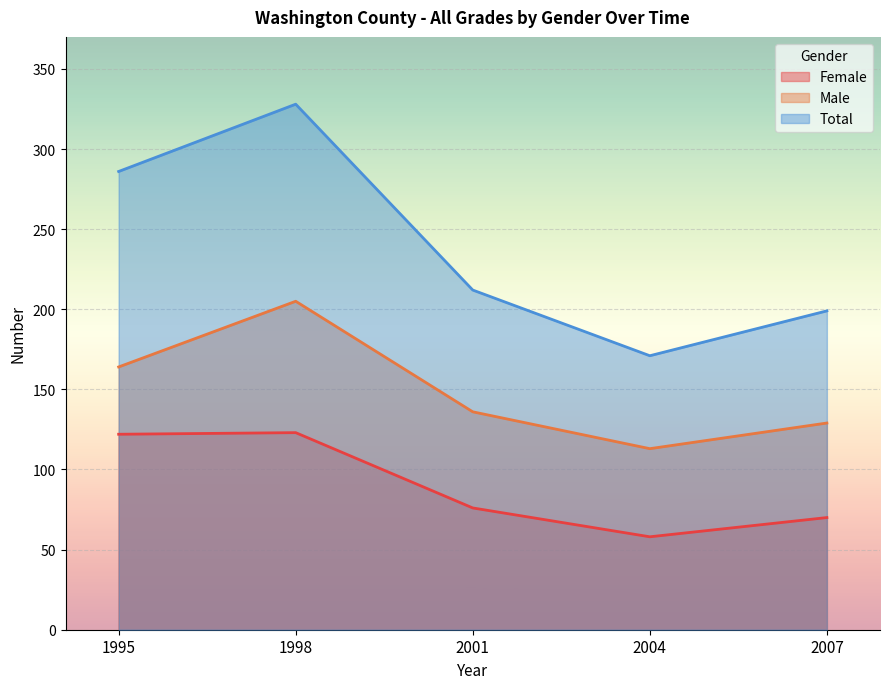

True or false: Female and Male cross at least once.

False